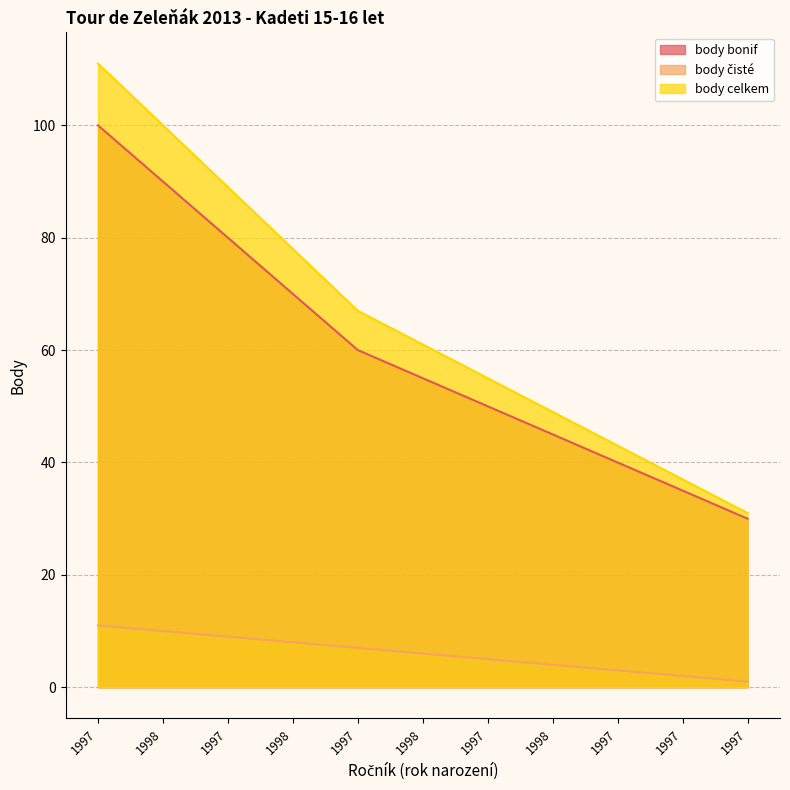

What is the maximum value shown in the chart?

111